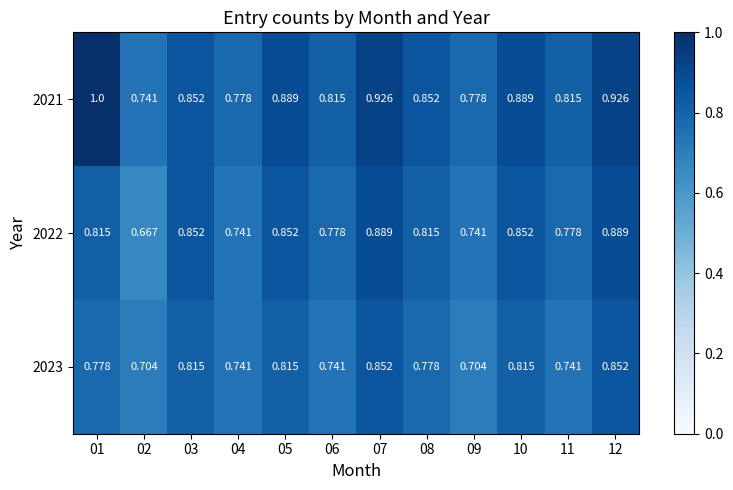

Count the number of data series in this chart.

3